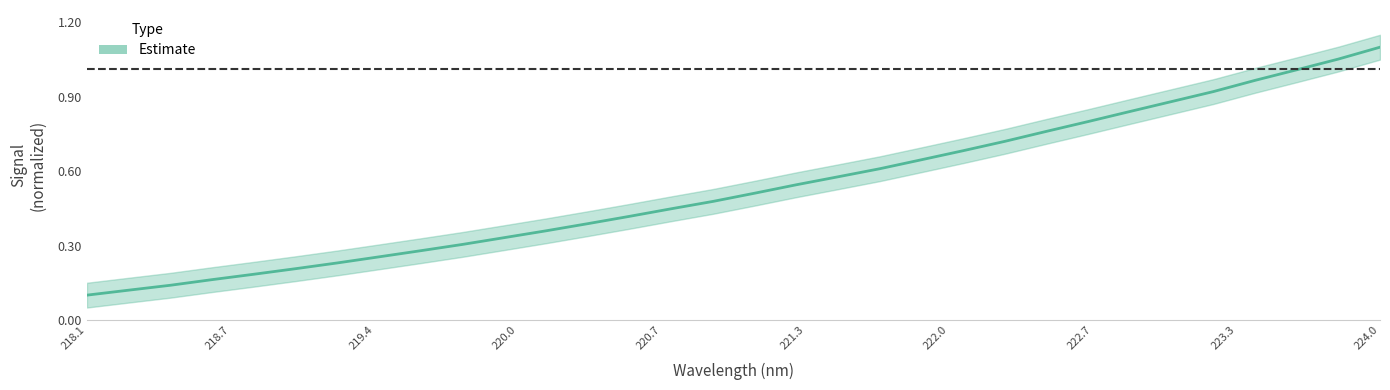

The value at 219.9712 is 0.3. True or false?

True